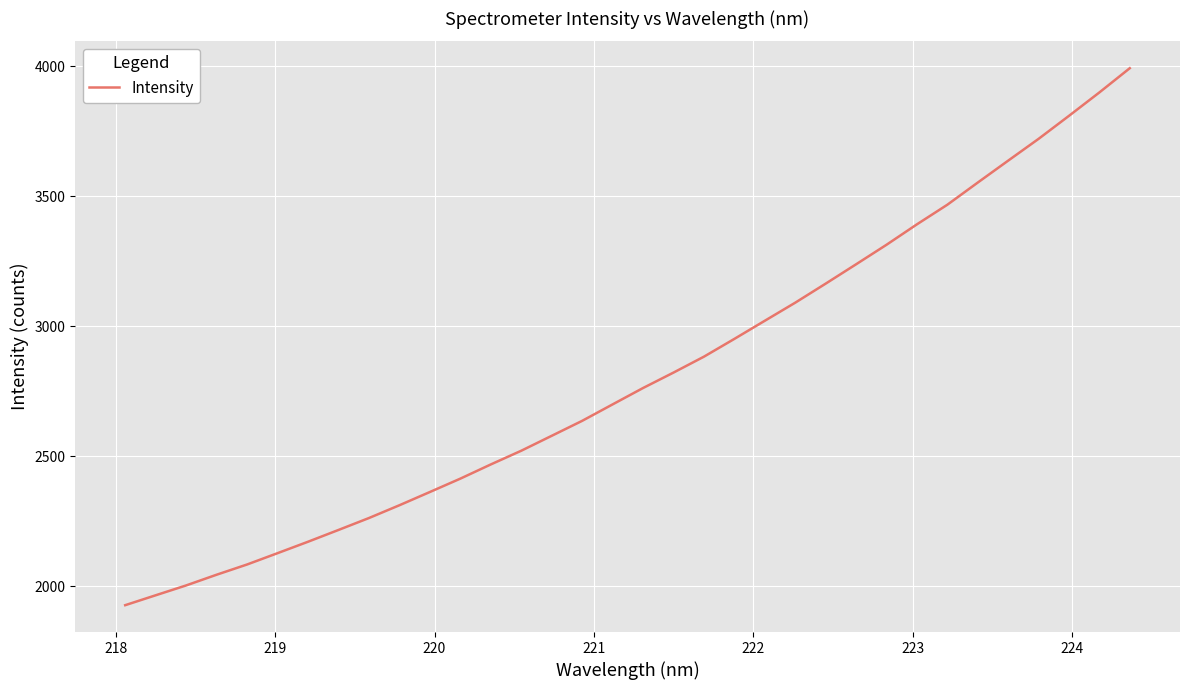

What is the difference between the maximum and minimum values?

2064.9